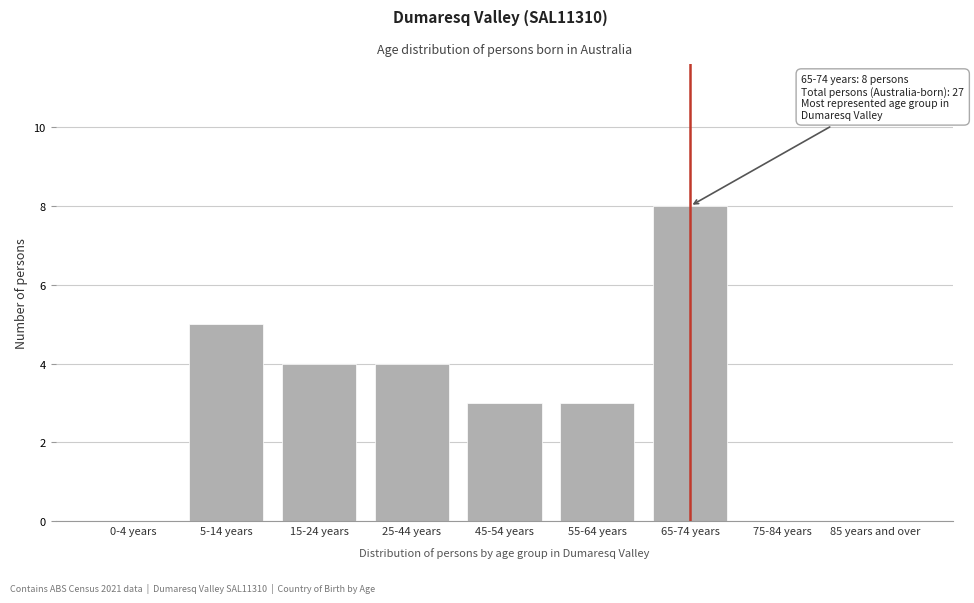

Reading left to right, transcribe all the data shown in this chart.

0-4 years=0	5-14 years=5	15-24 years=4	25-44 years=4	45-54 years=3	55-64 years=3	65-74 years=8	75-84 years=0	85 years and over=0